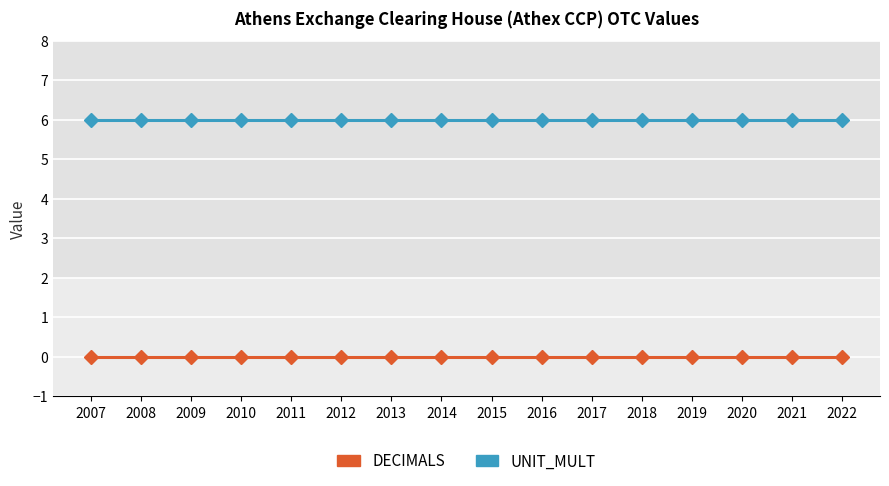

Rank the series by their average value, from highest to lowest.

UNIT_MULT, DECIMALS